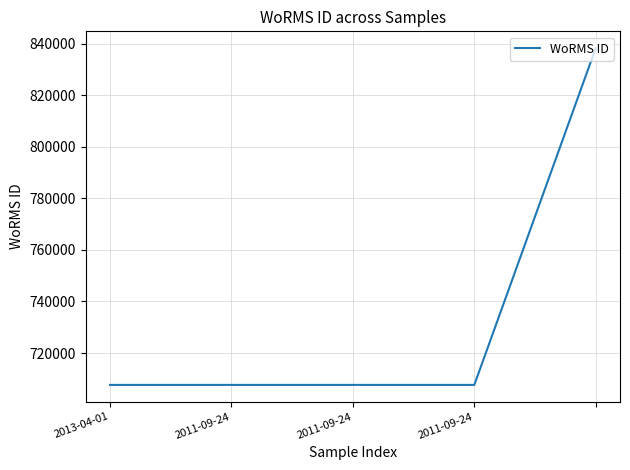

What is the sum of all values?

3668792